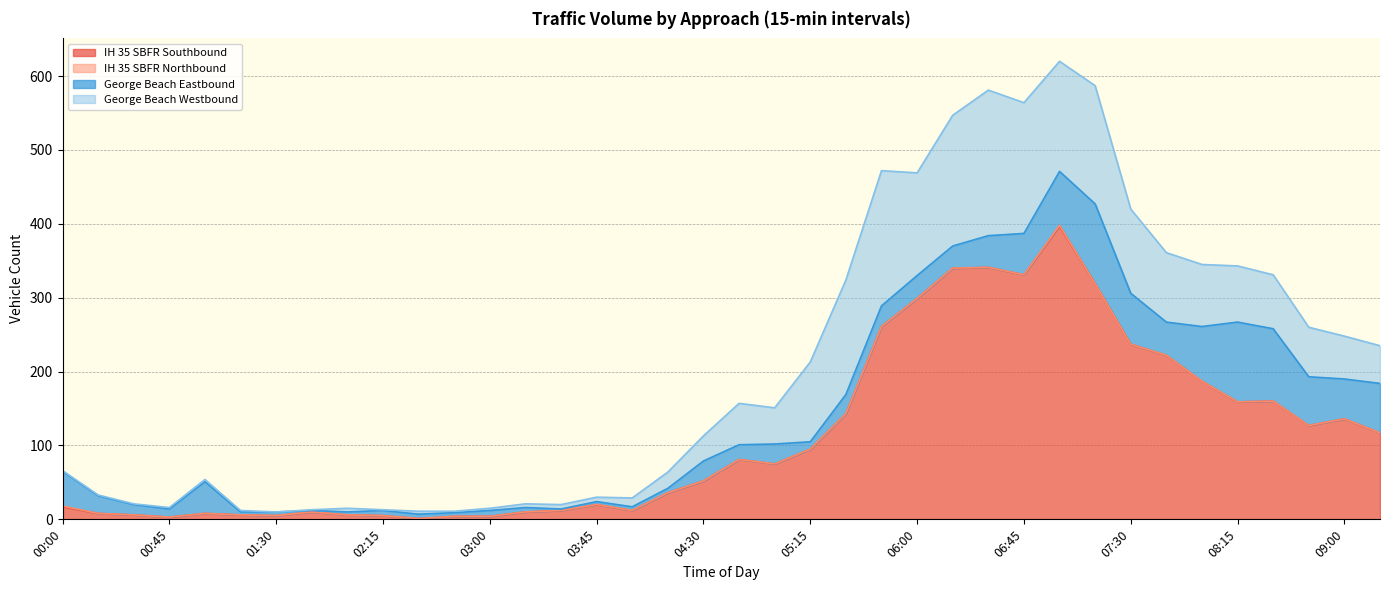

True or false: George Beach Westbound has a value of 1 at 02:15.

True